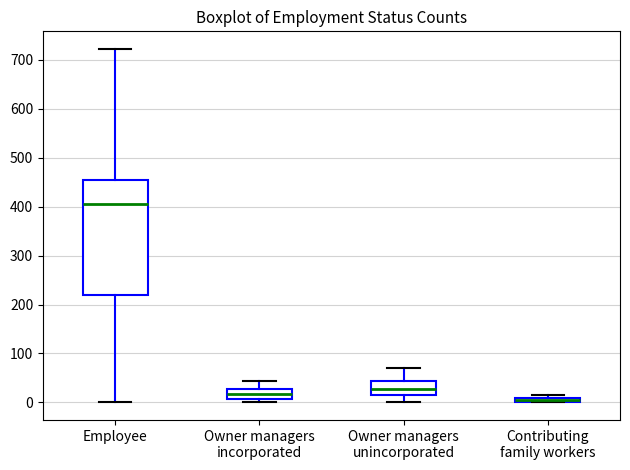

Which box has the highest median line?

Employee